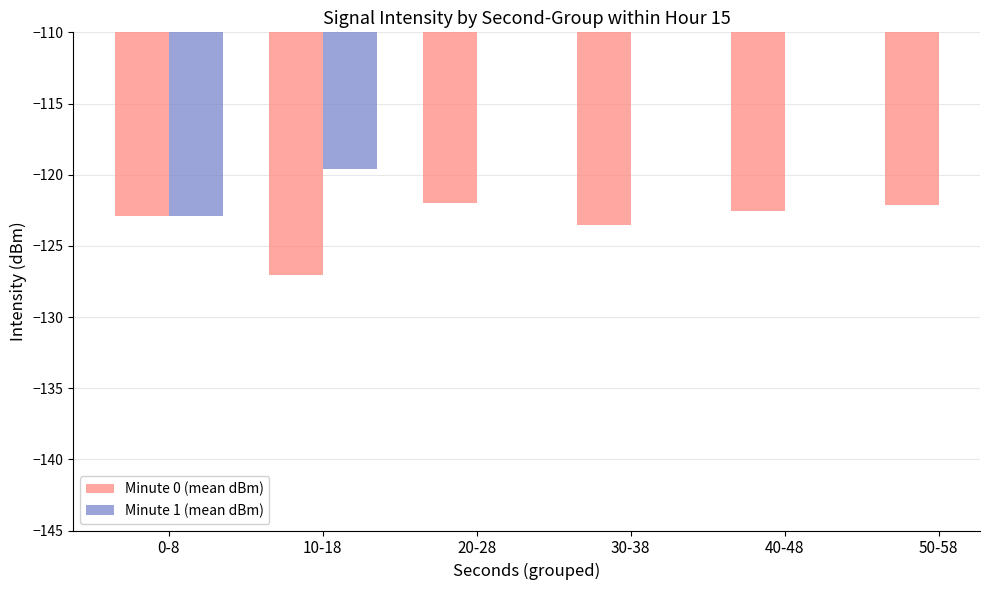

Which series has the largest total across all categories?

Minute 0 (mean dBm)